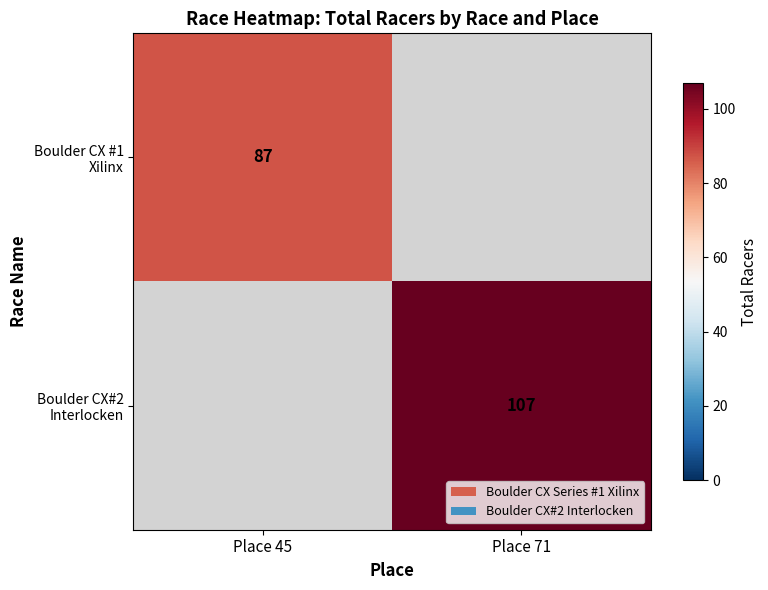

What is the greatest value displayed?

107.0